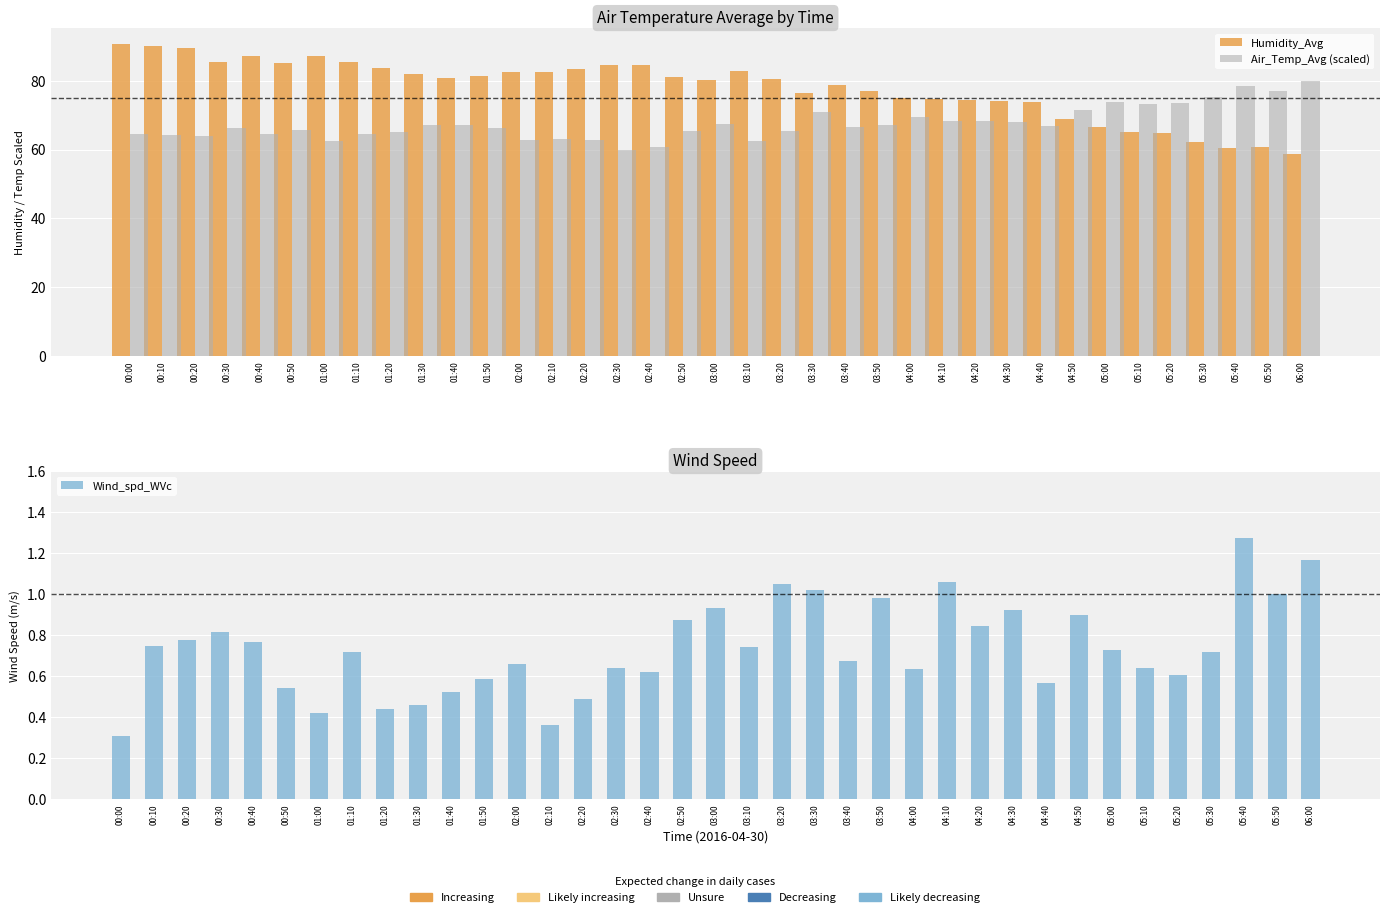

What is the sum of the Humidity_Avg values at 05:20 and 03:20?

145.2